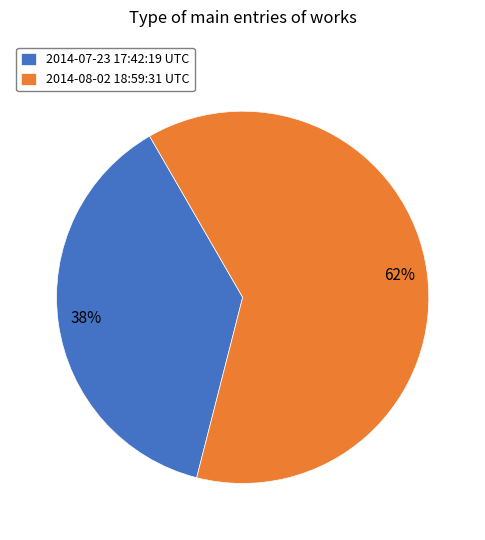

Is the sum of 2014-08-02 18:59:31 UTC and 2014-07-23 17:42:19 UTC greater than half?

Yes